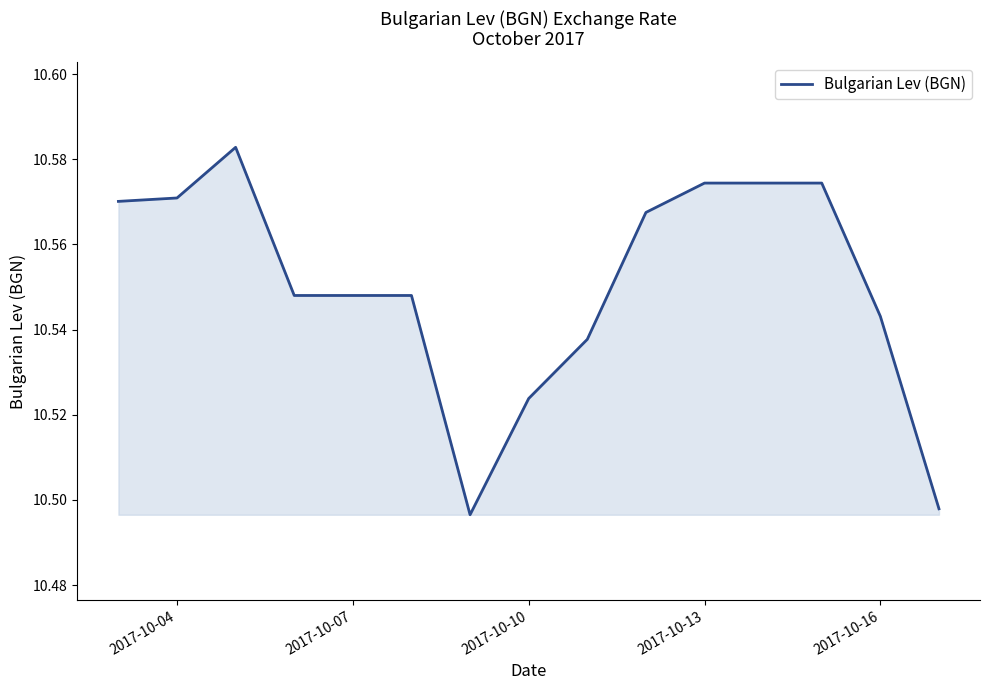

Does the chart have visible grid lines?

No